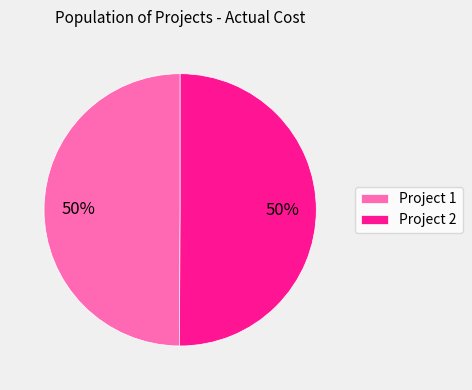

Count the number of slices in the pie.

2